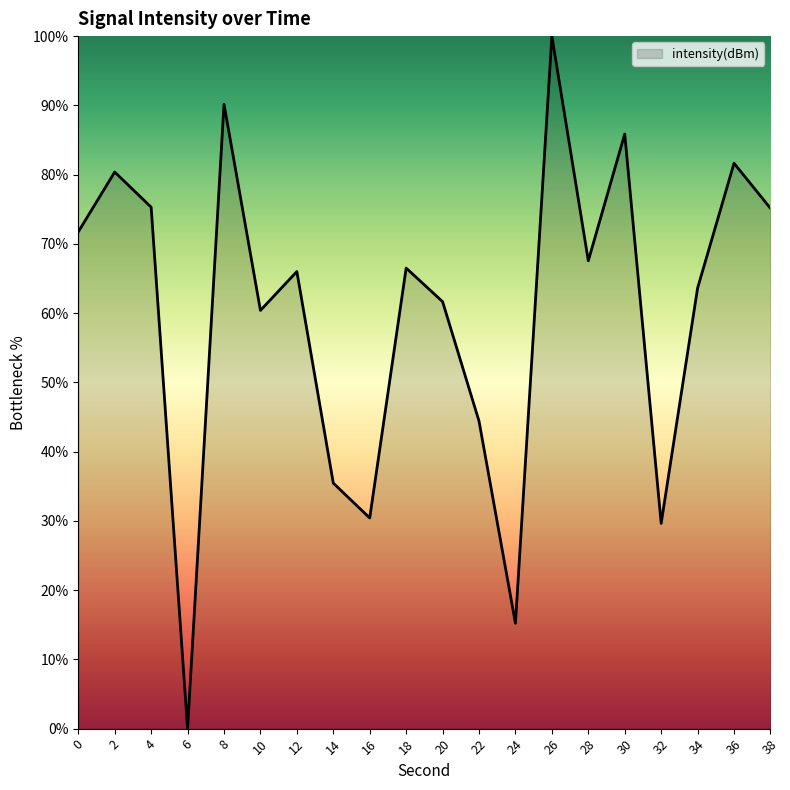

Count the number of data series in this chart.

1